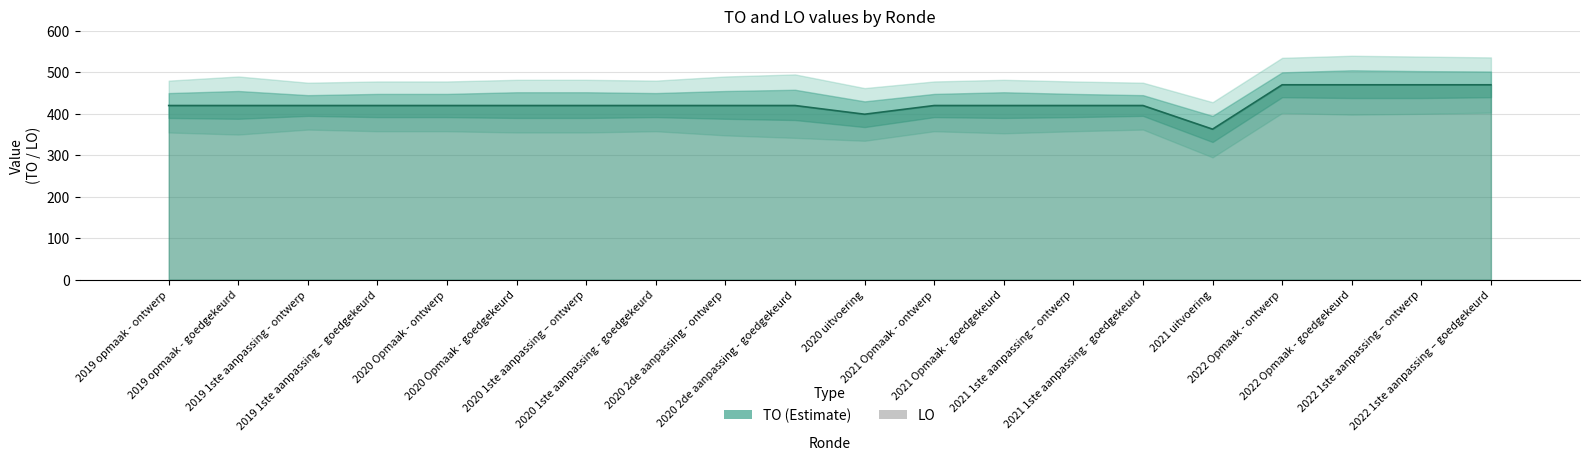

What position from the right is 2021 uitvoering?

5